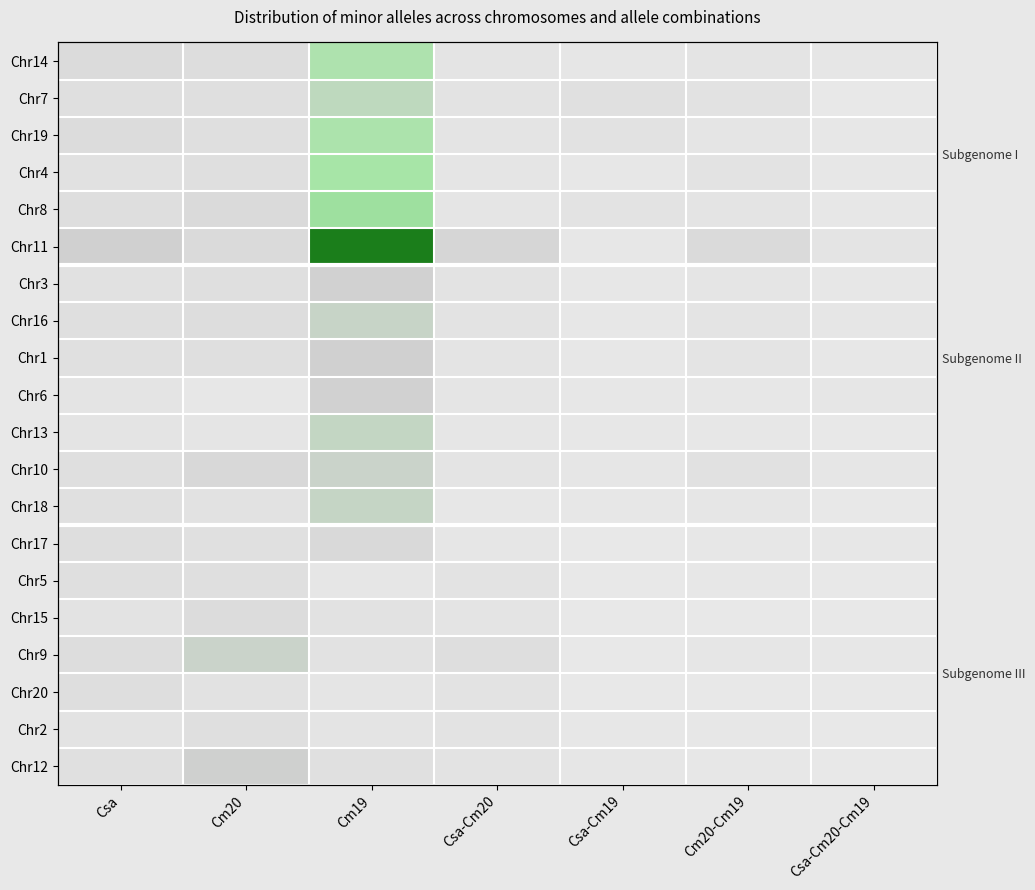

Is it true that Chr18 equals 4 at Cm20-Cm19?

True